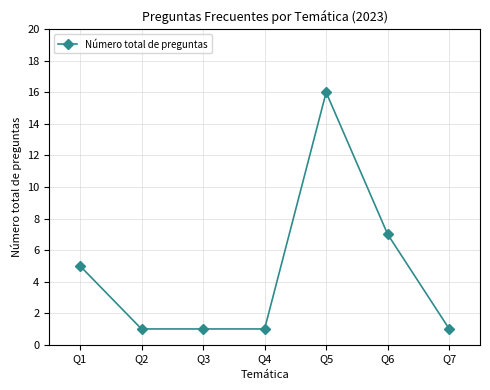

What is the smallest value displayed?

1